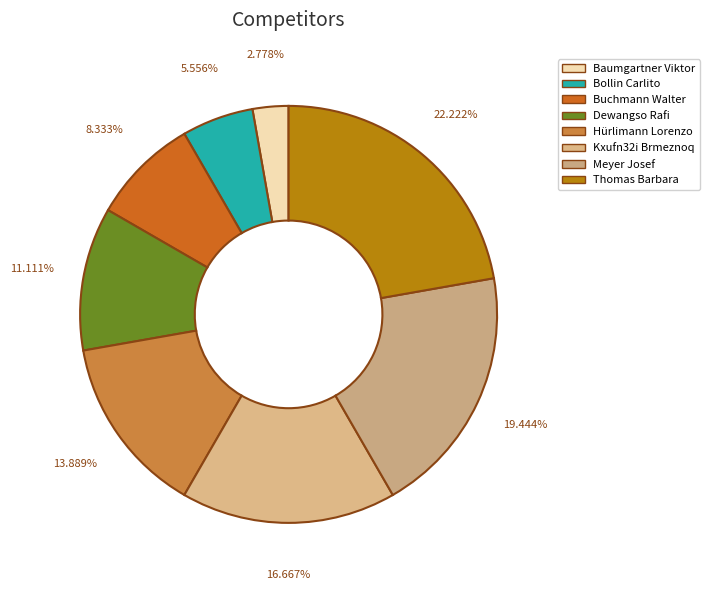

What percentage is the Thomas Barbara slice, to the nearest percent?

22%